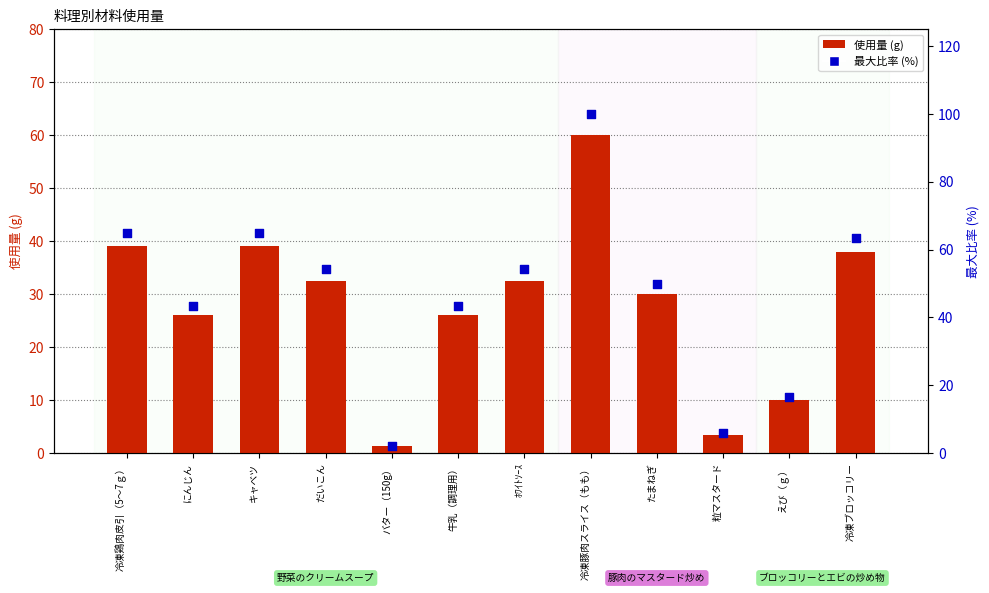

At how many categories does at least one series exceed 74?

1